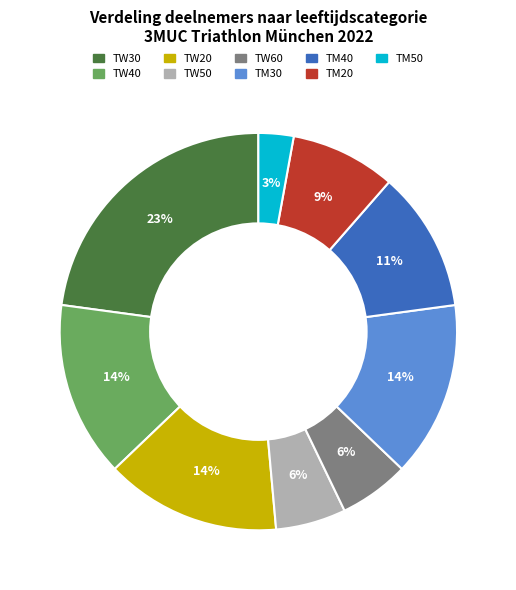

True or false: TW40 accounts for 14% of the total.

True